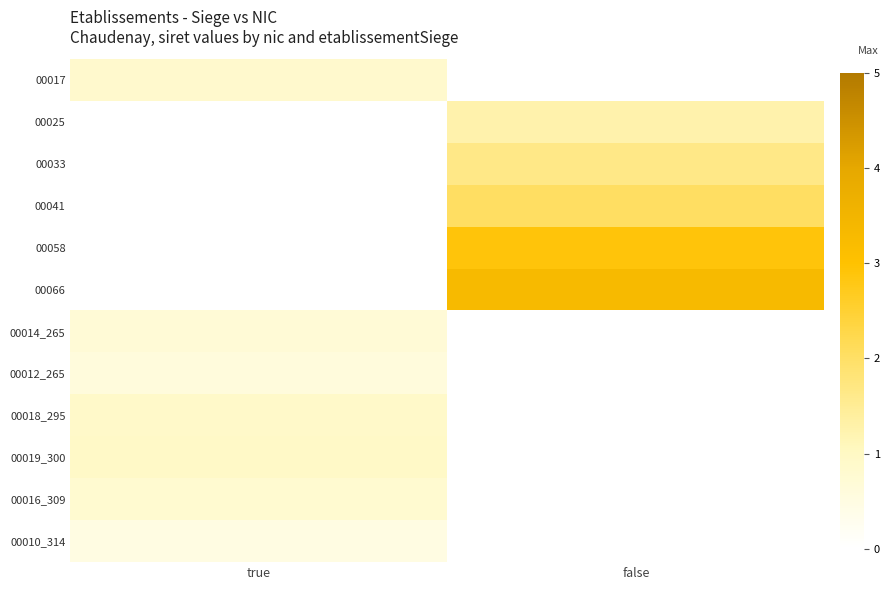

What is the greatest value displayed?

3.3